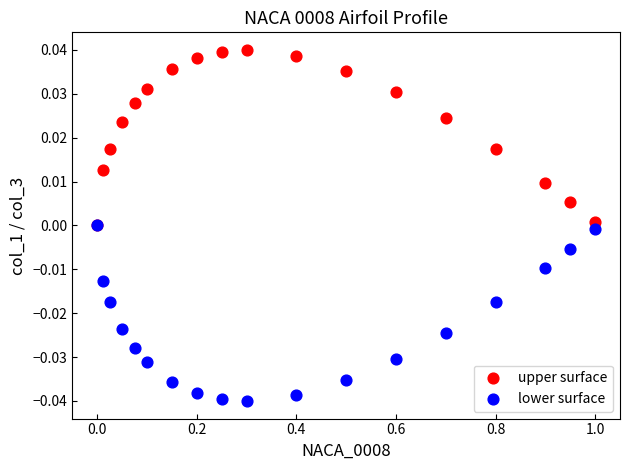

Which series reaches the minimum Y coordinate?

lower surface